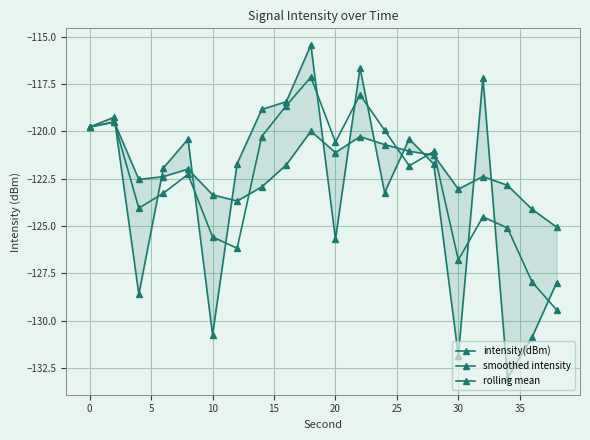

List the series in order of their overall mean, lowest first.

intensity(dBm), smoothed intensity, rolling mean